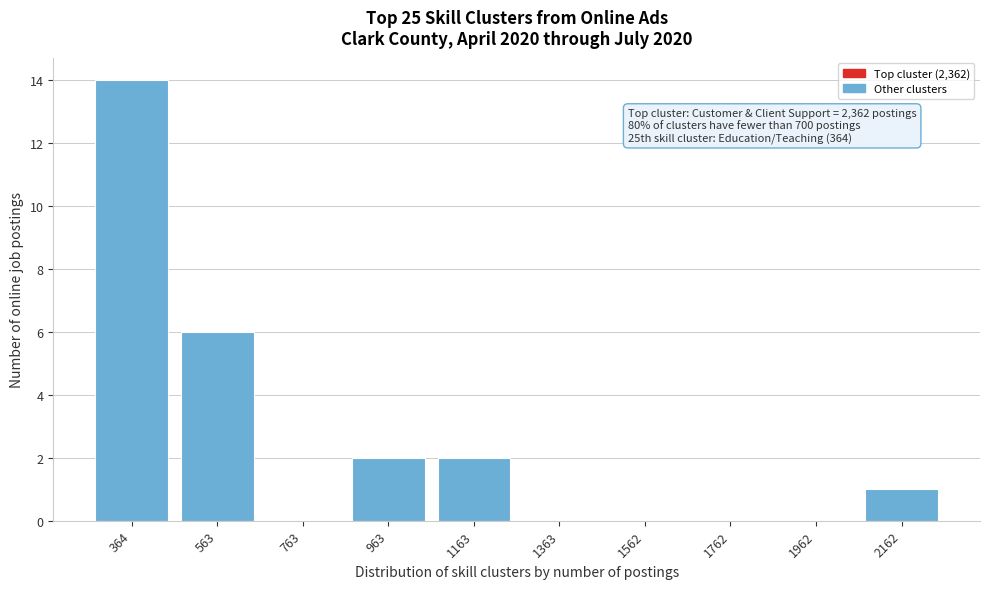

Reading left to right, list all the values displayed in this chart.

364=14	563=6	763=0	963=2	1163=2	1363=0	1562=0	1762=0	1962=0	2162=1